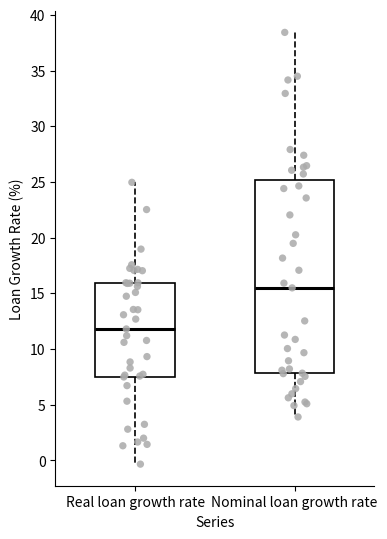

Reading left to right, read every box against the y-axis: the position of its median line, the range the box covers, and the ends of its whiskers. The values are not printed on the chart, so give them approximately, as read against the axis.

Real loan growth rate: median 12.0, box 7.5 to 16.0, whiskers -0.5 to 25.0
Nominal loan growth rate: median 15.5, box 8.0 to 25.0, whiskers 4.0 to 38.5